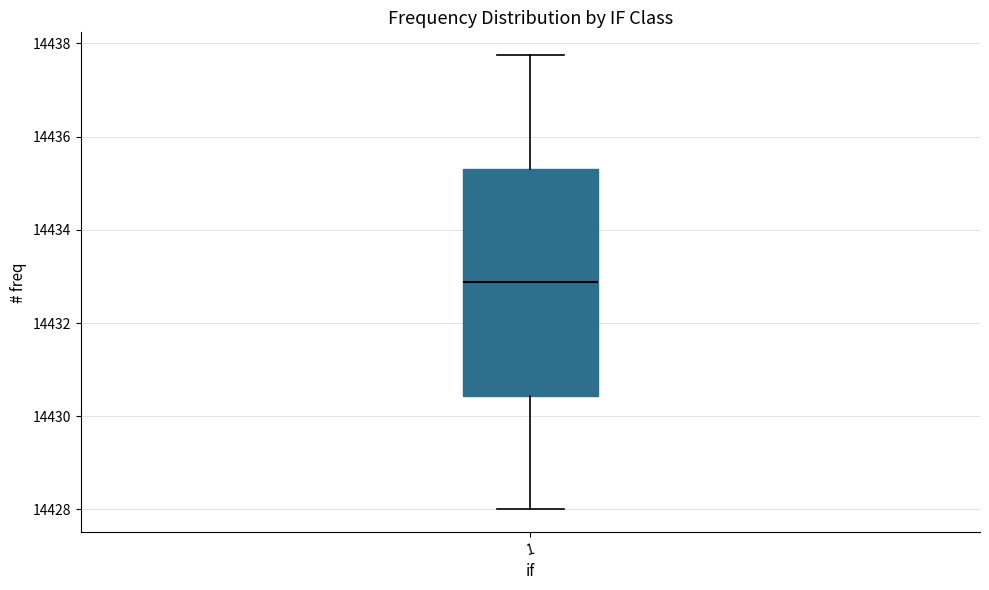

Where does the lower whisker of the box at x = 1 end on the y-axis? The values are not printed on the chart, so give them approximately, as read against the axis.

14428.0